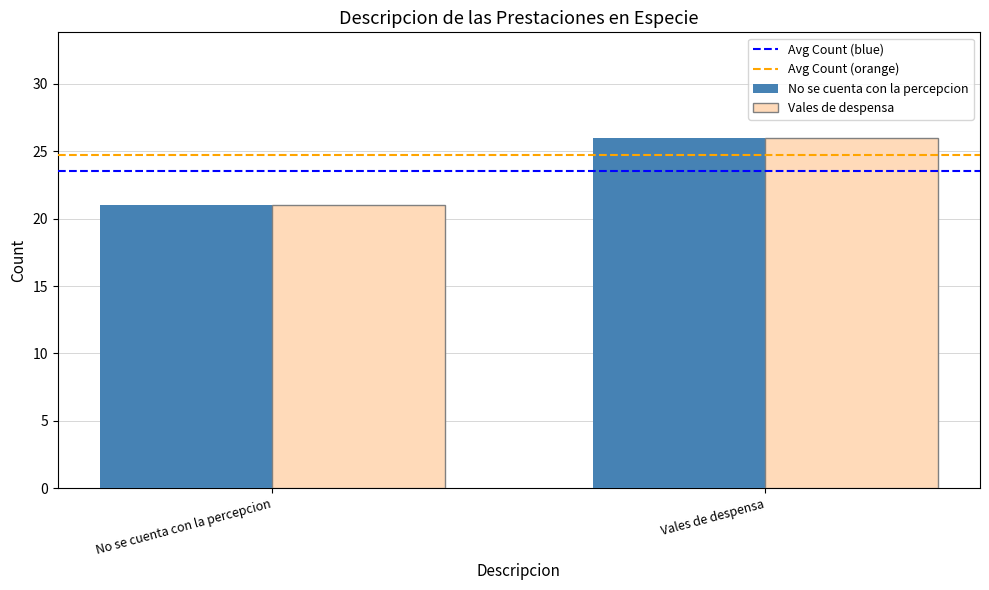

At which category is the sum across all series the highest?

Vales de despensa